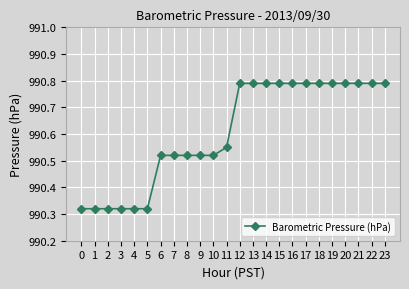

What is the difference between the maximum and second lowest values?

0.5